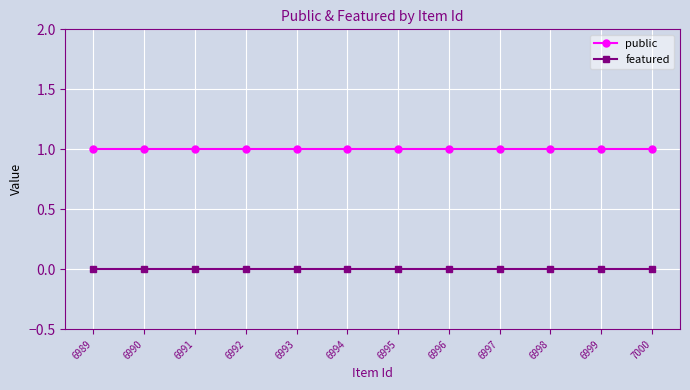

What is the sum of all public values?

12